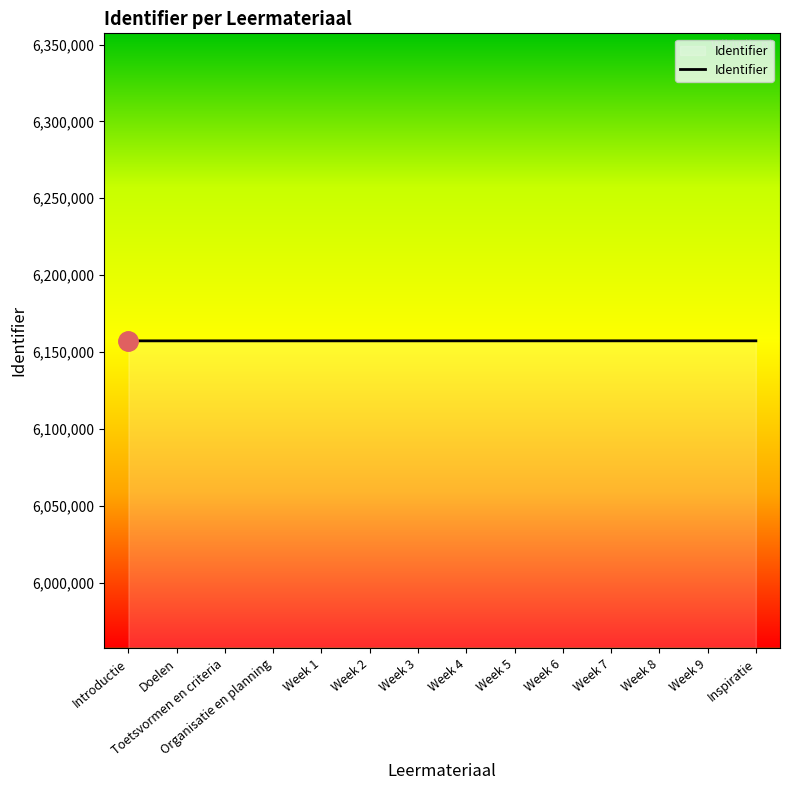

True or false: the data shows 2915491 at Toetsvormen en criteria.

False